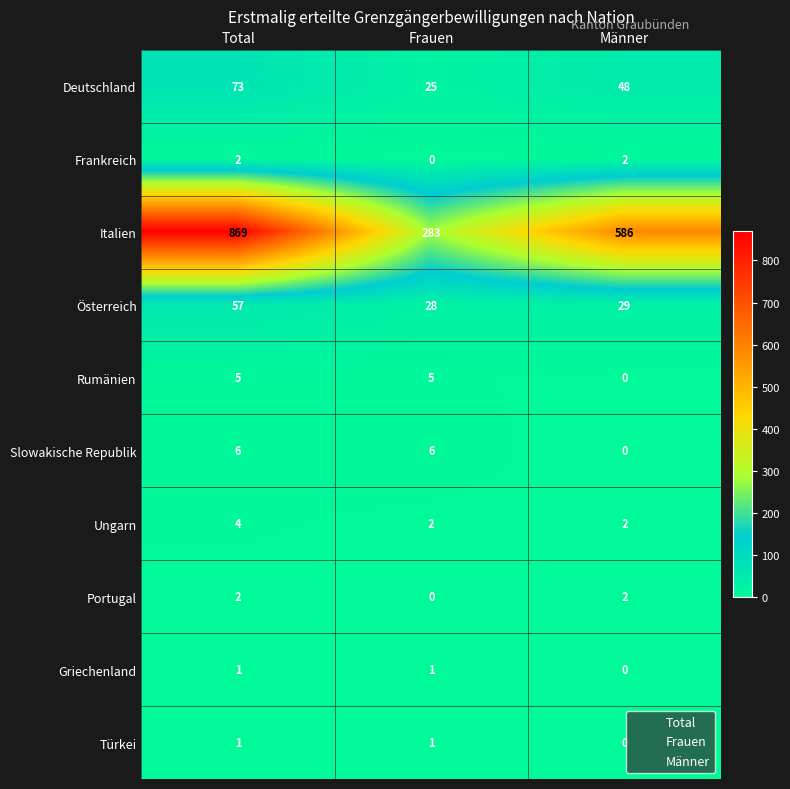

Read the Italien value at Männer.

586